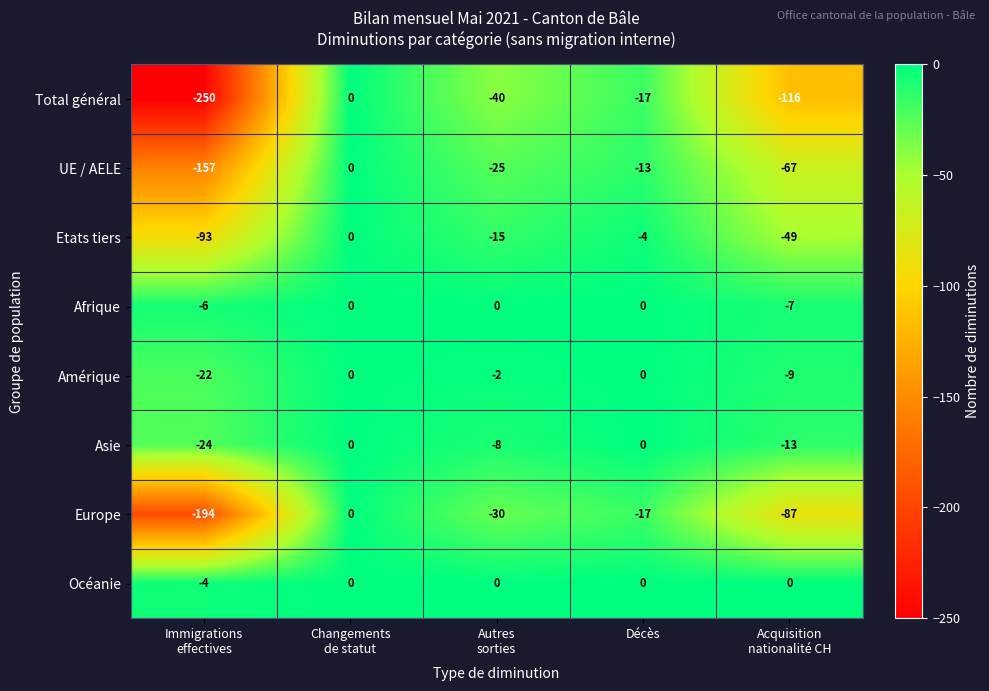

The value of Total général at Décès is -10. True or false?

False